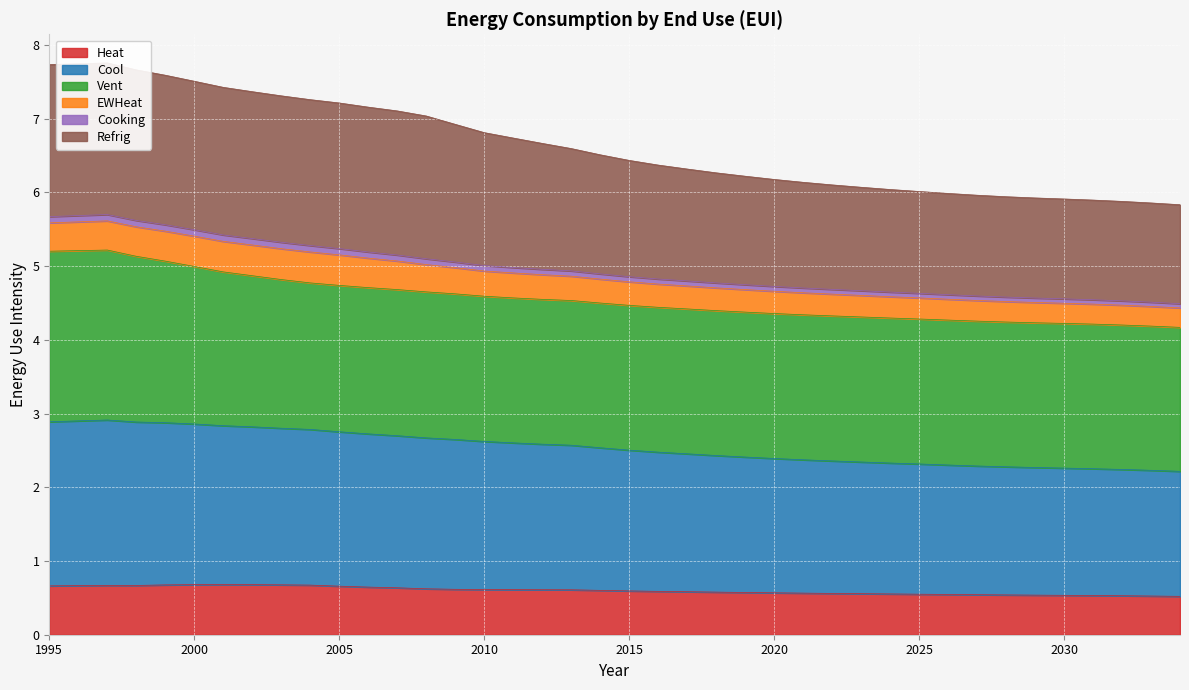

At which label does Refrig first exceed 6?

1995